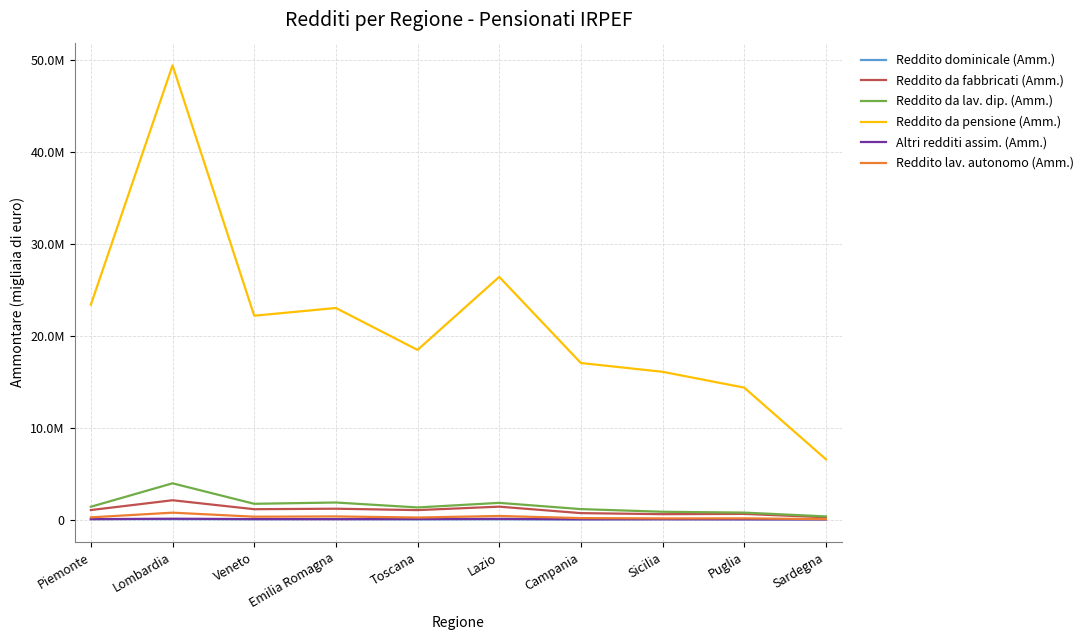

Which series has the widest spread of values?

Reddito da pensione (Amm.)